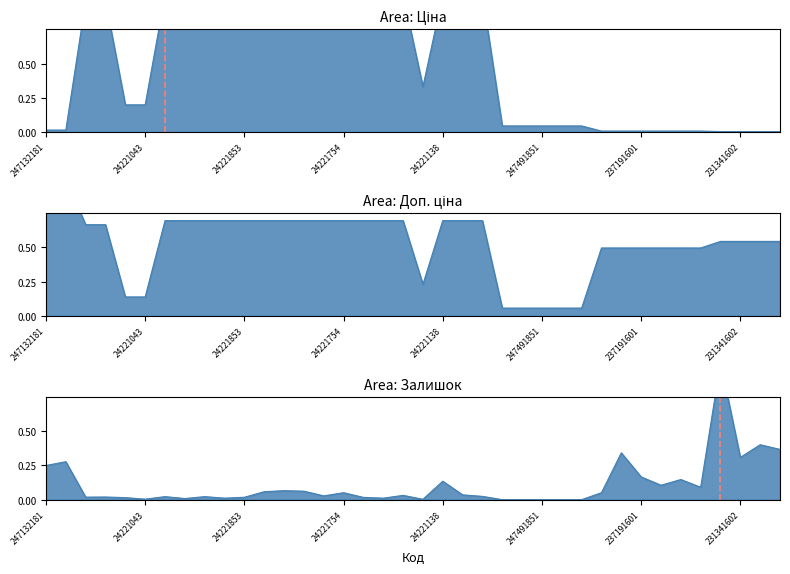

What is the label of the 29th point from the left?

237191603